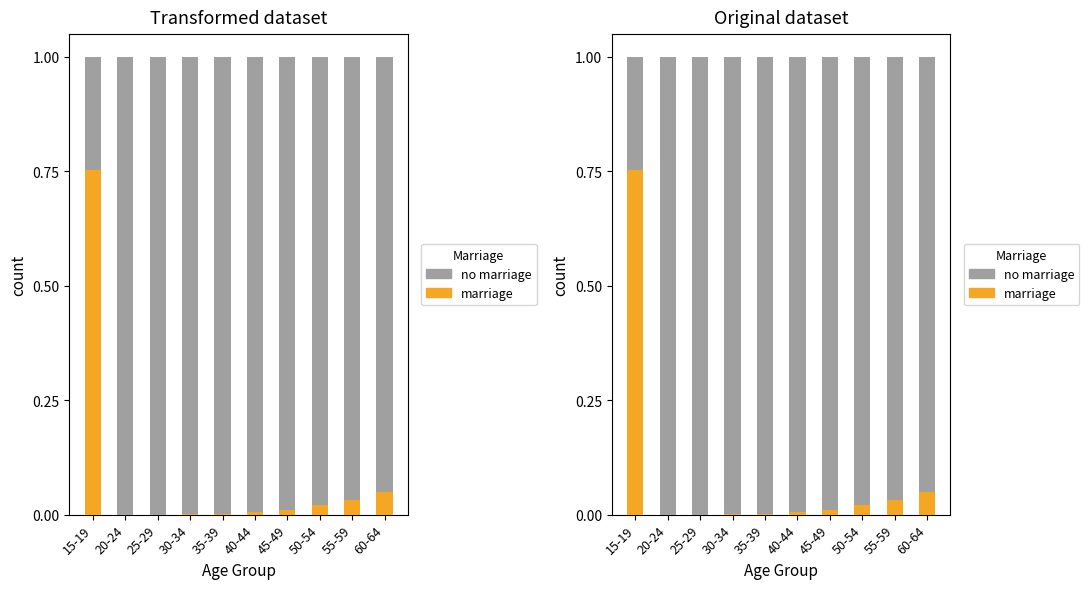

Reading left to right, transcribe all the data shown in this chart.

married: 0.8	0.0	0.0	0.0	0.0	0.0	0.0	0.0	0.0	0.1
not married: 0.2	1.0	1.0	1.0	1.0	1.0	1.0	1.0	1.0	0.9